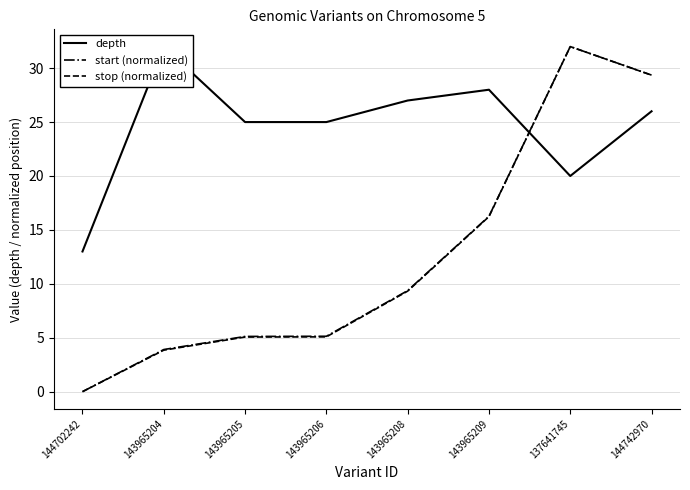

Which category has the lowest value in the stop (normalized) series?

144702242